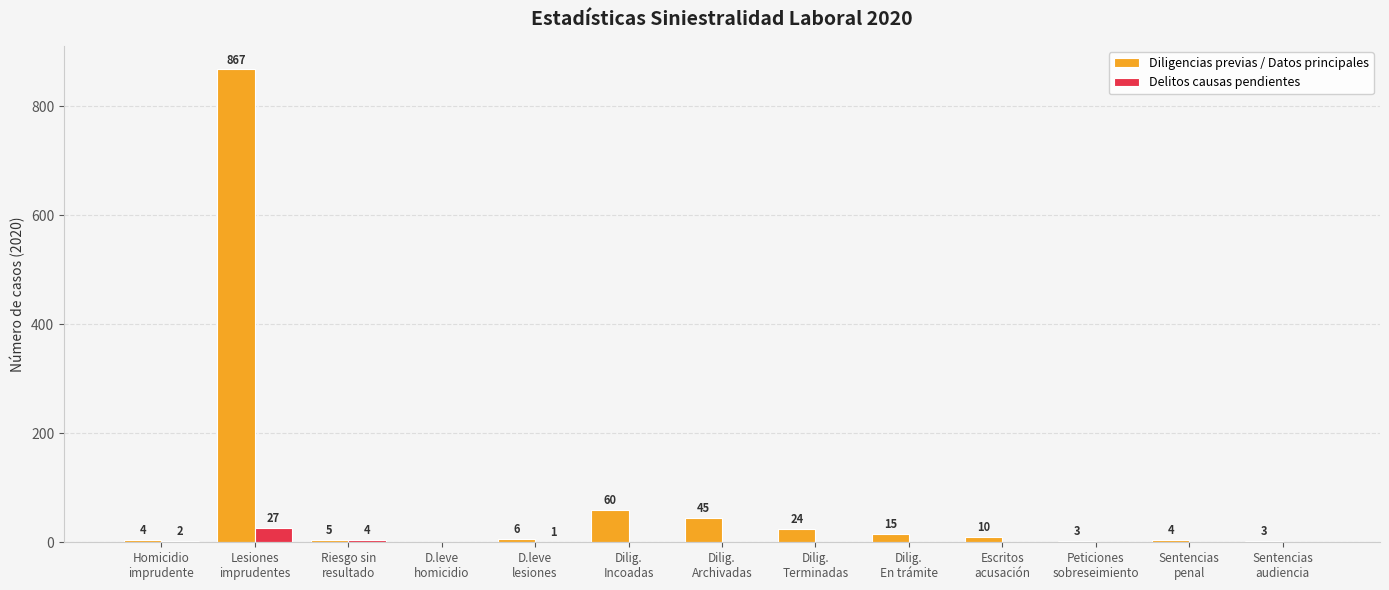

What is the sum of all Diligencias previas / Datos principales values?

1046